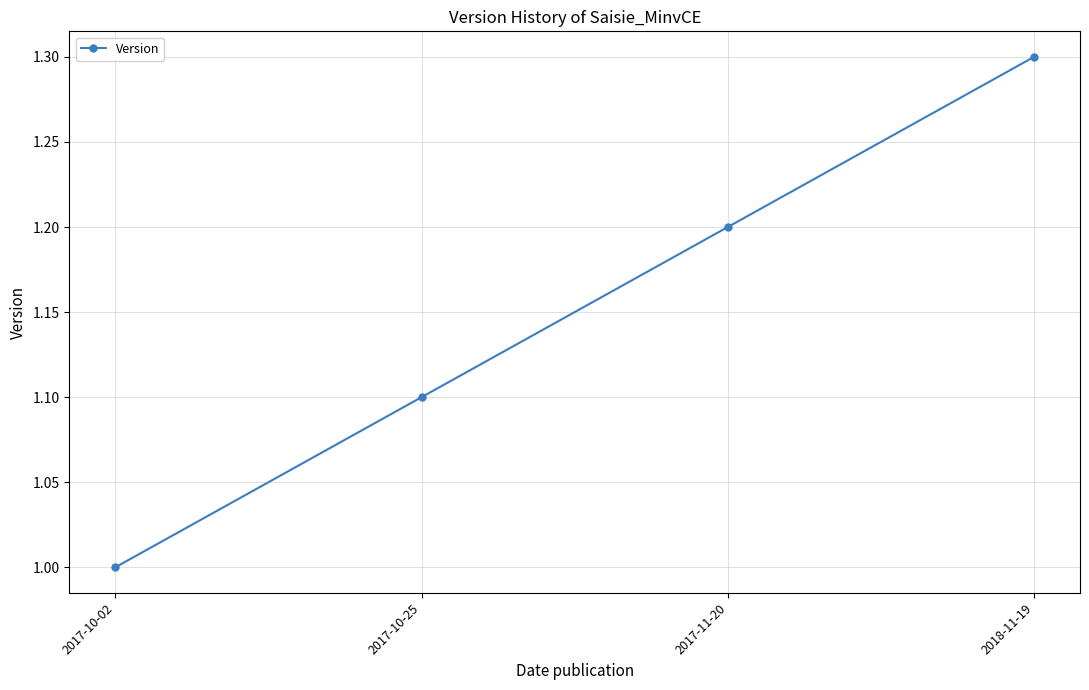

How many values are between 1 and 2?

4